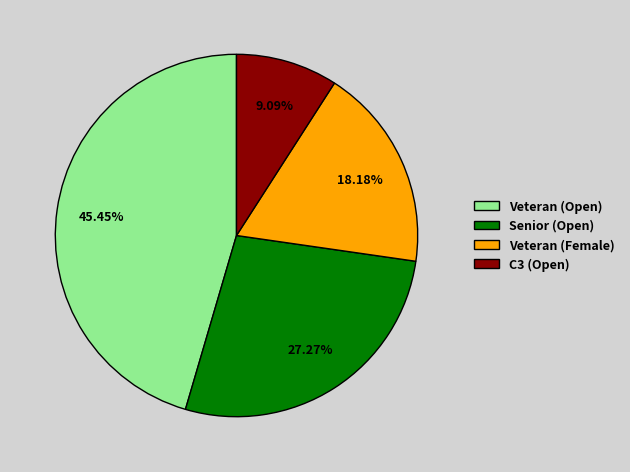

Combined, do Veteran (Female) and C3 (Open) account for over 50%?

No